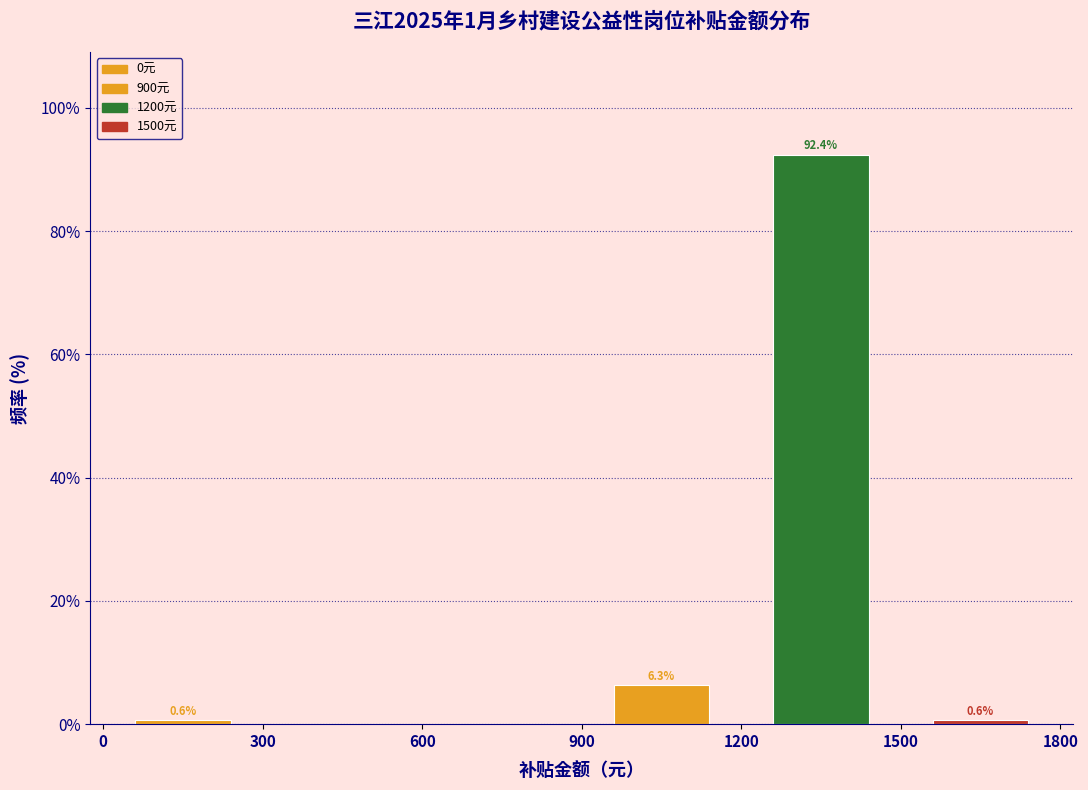

Which range on the x-axis has the tallest bar?

1200 to 1500